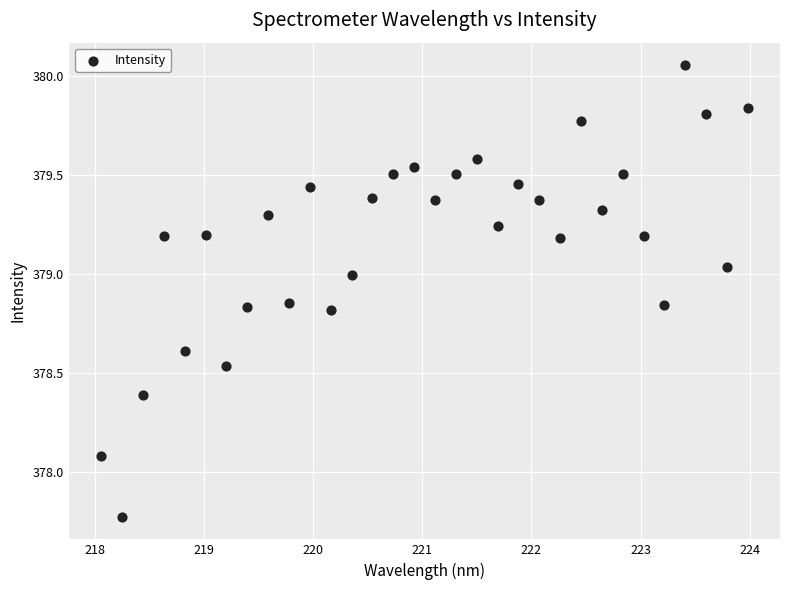

What Y value in the scatter plot is closest to 378?

378.1